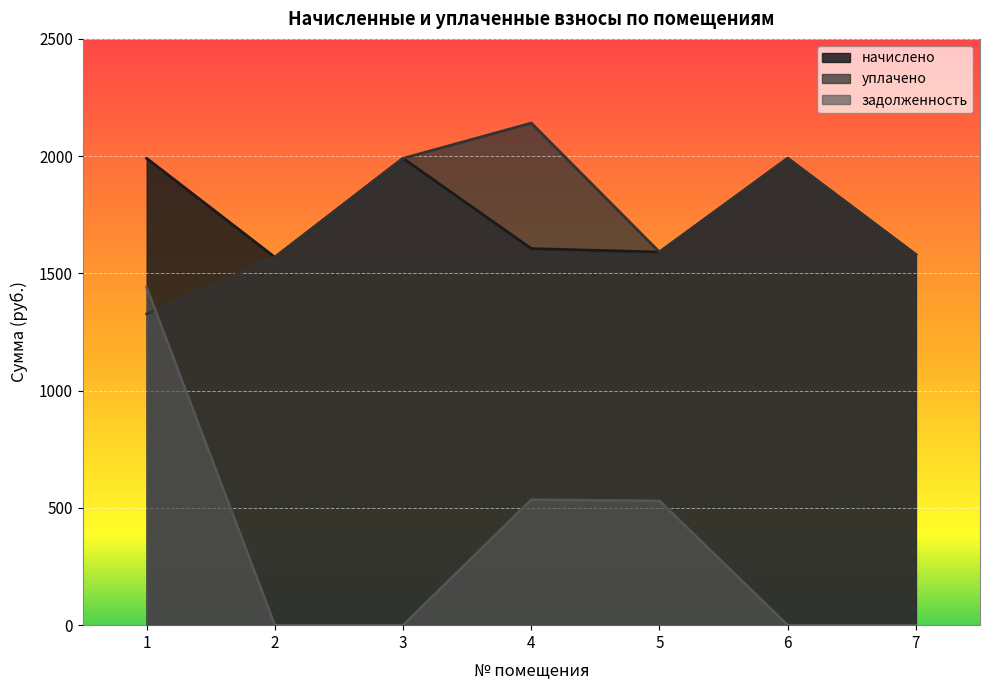

List the labels in order of задолженность value, smallest first.

2, 3, 6, 7, 5, 4, 1